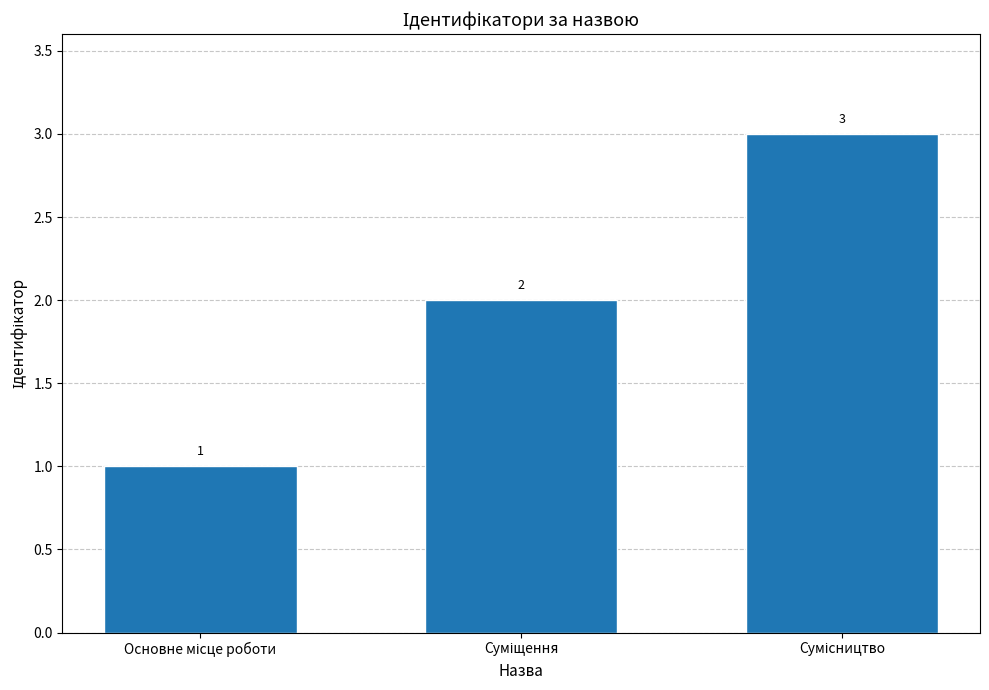

What is the greatest value displayed?

3